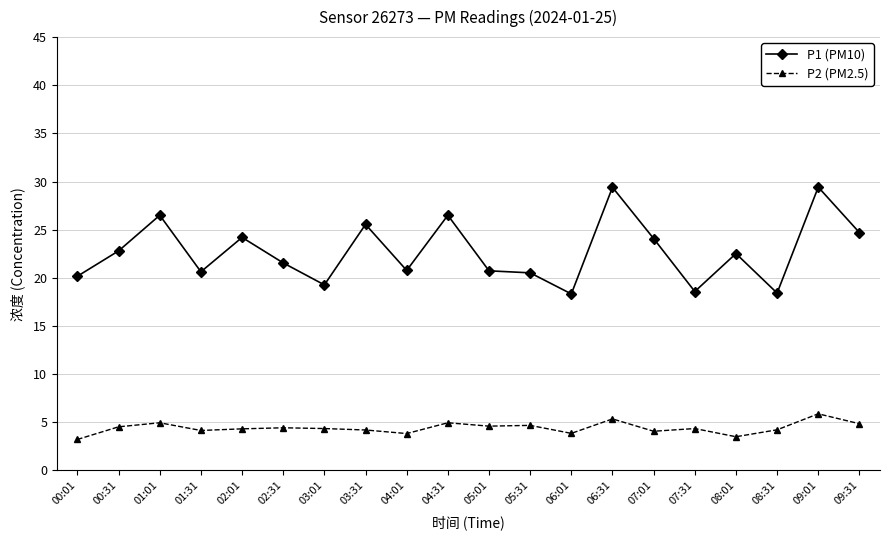

Rank the series by their maximum value, from highest to lowest.

P1 (PM10), P2 (PM2.5)